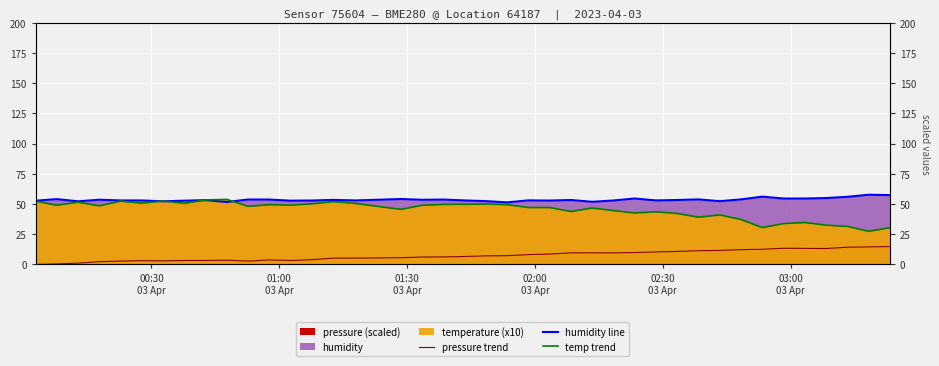

The value of temp trend at 27 is 22.8. True or false?

False